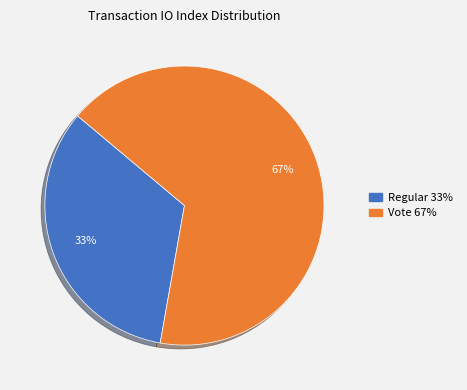

Combined, do Regular and Vote account for over 50%?

Yes